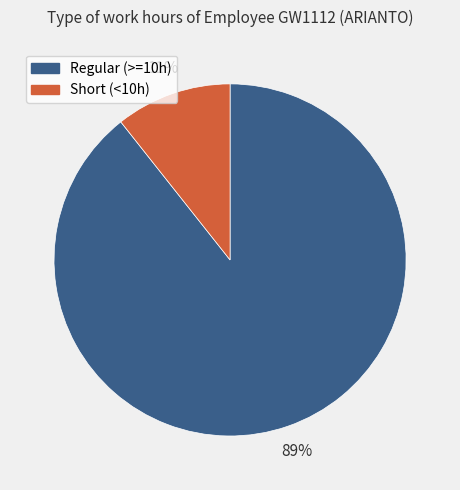

True or false: Short (<10h) accounts for 3% of the total.

False